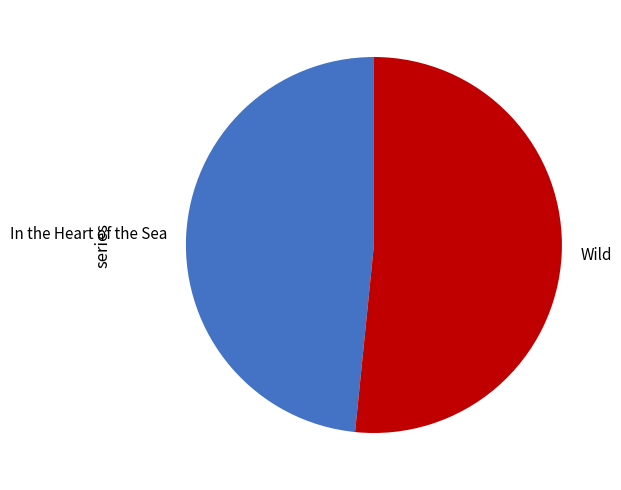

What is the largest slice in the pie chart?

Wild